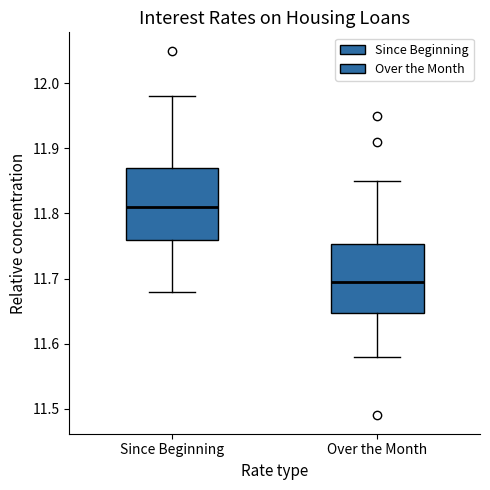

Reading left to right, transcribe this box plot: for each box, give where its median line is, the range the box spans, and where its two whiskers end, as read against the y-axis. The values are not printed on the chart, so give them approximately, as read against the axis.

Since Beginning: median 11.81, box 11.76 to 11.87, whiskers 11.68 to 11.98
Over the Month: median 11.70, box 11.65 to 11.75, whiskers 11.58 to 11.85